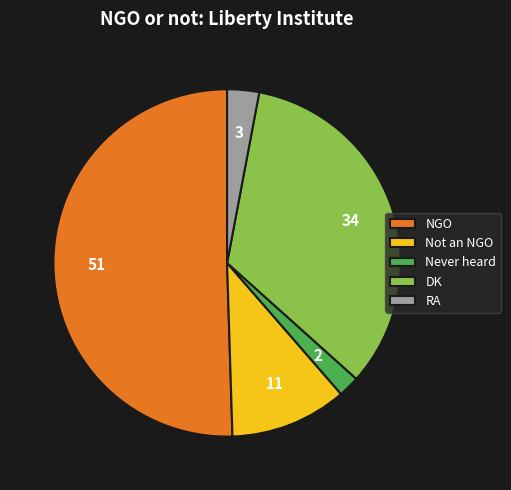

True or false: Never heard accounts for 2% of the total.

True